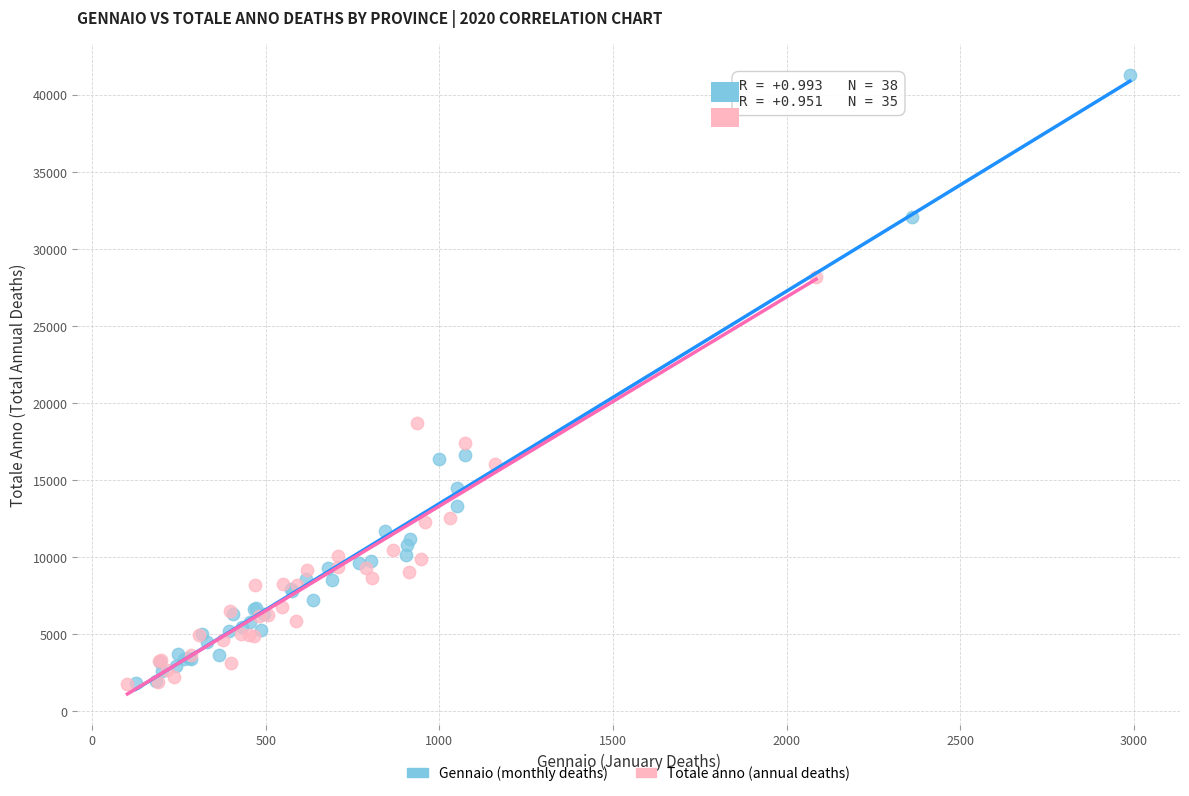

Which series contains the highest Y value?

Gennaio (monthly deaths)